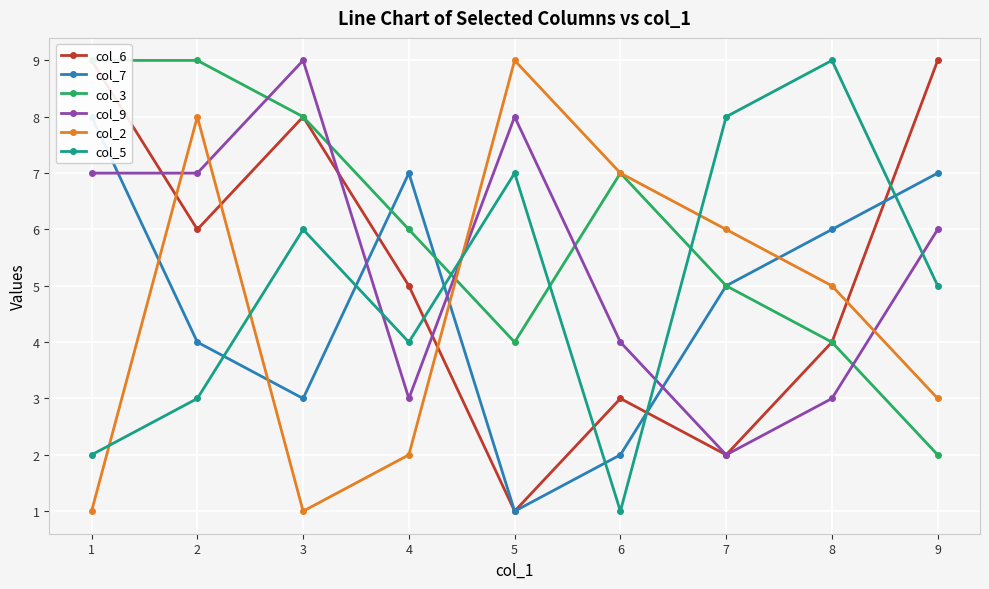

Is it true that col_9 equals 2 at 5?

False